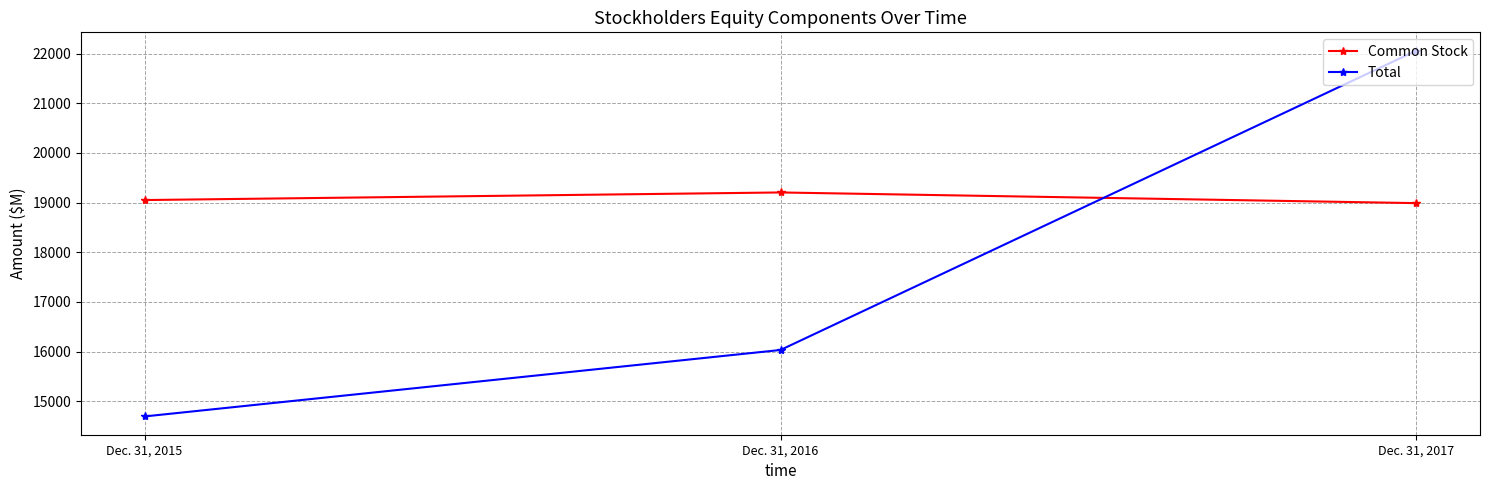

At which category is the sum across all series the highest?

Dec. 31, 2017